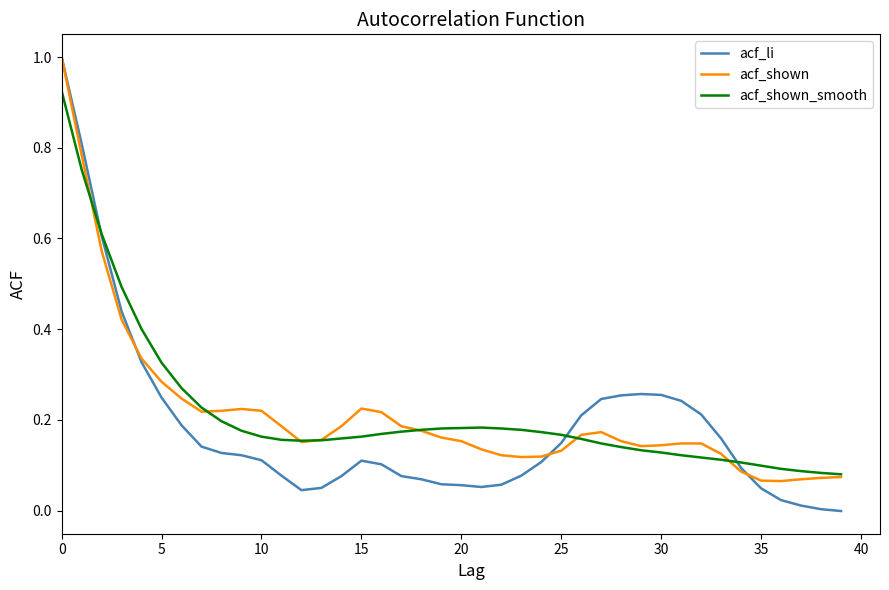

What is the greatest value displayed?

1.0